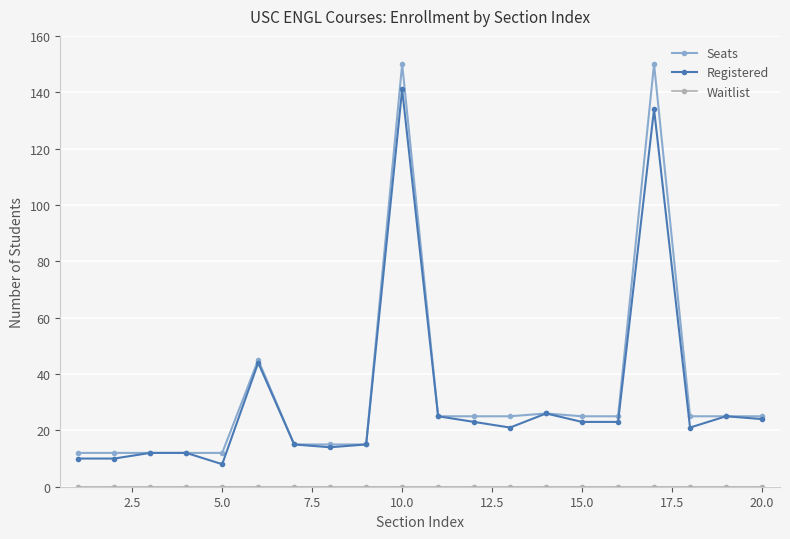

What is the greatest value displayed?

150